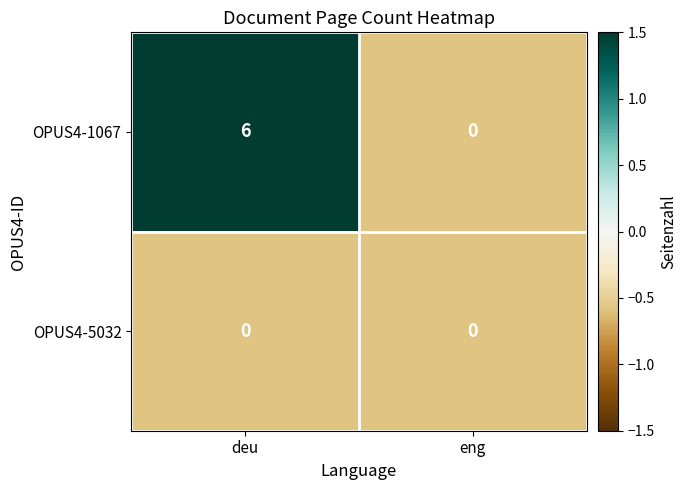

What is the smallest value displayed?

0